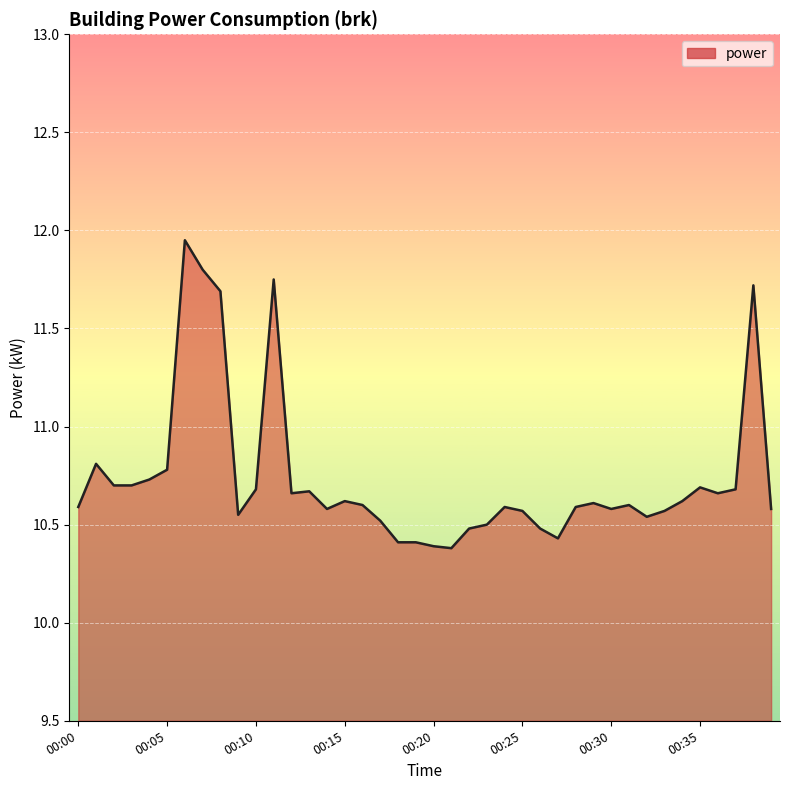

What is the smallest value displayed?

10.4